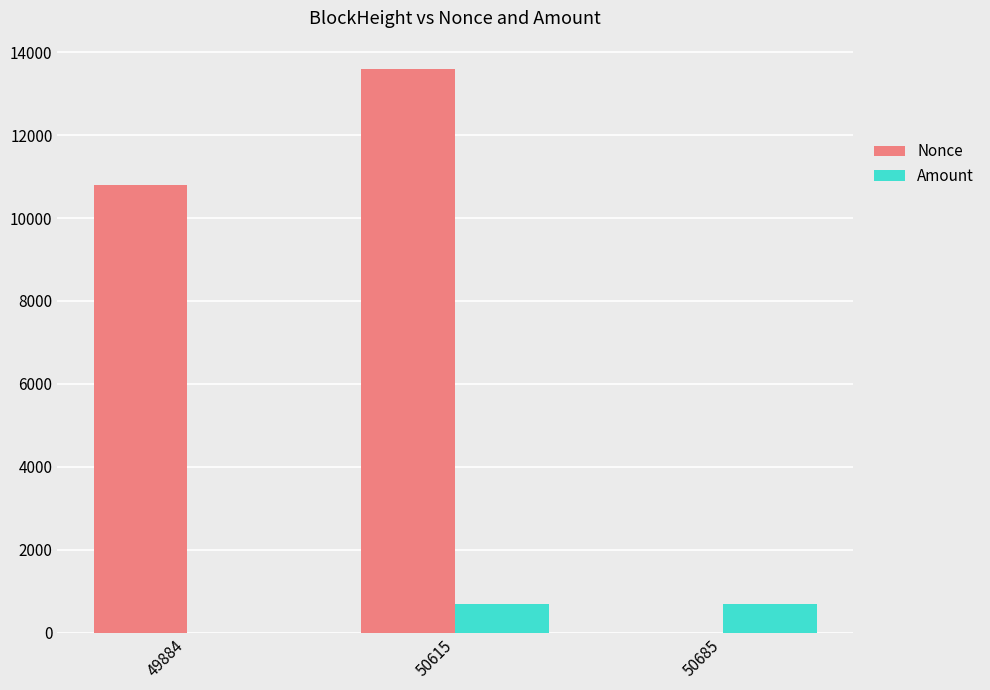

Where is Nonce nearest to the value 6797?

49884